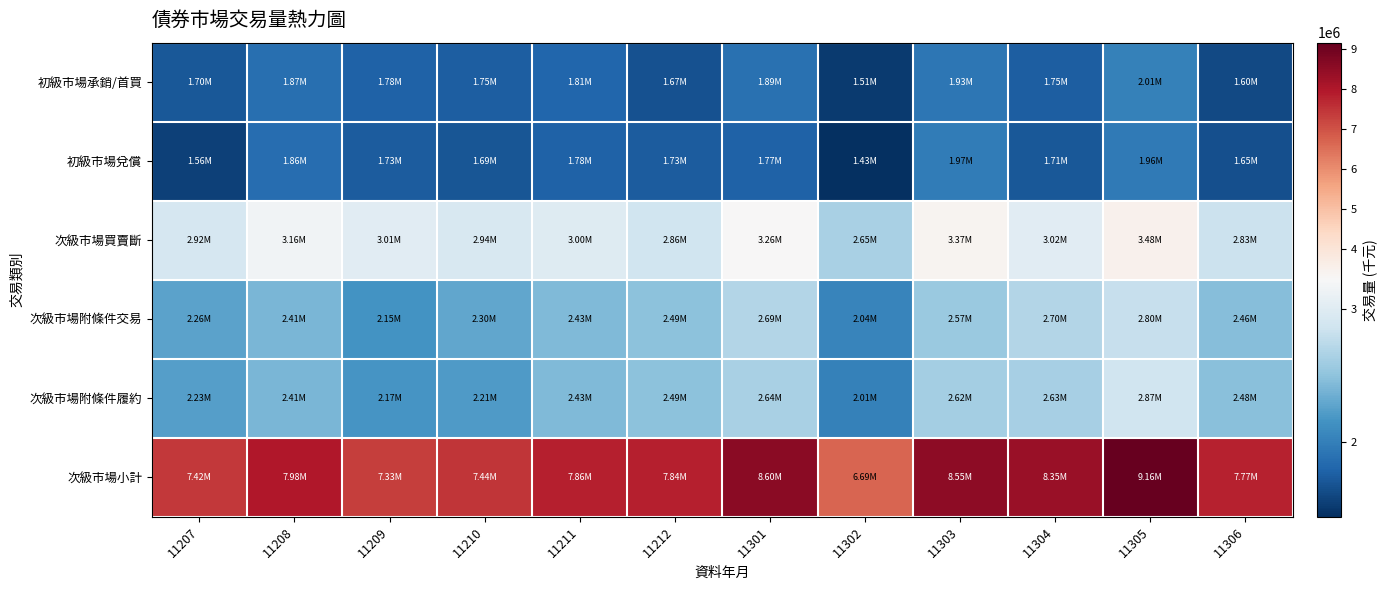

At how many categories does at least one series exceed 6625215?

12